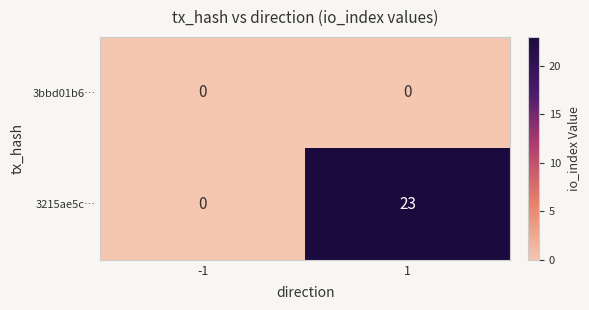

What is the sum of the 3215ae5c… values at -1 and 1?

23